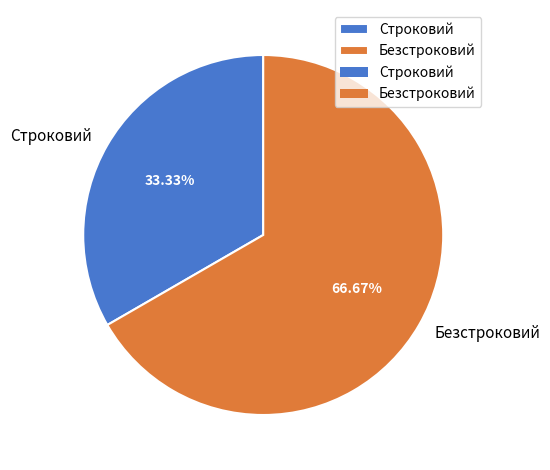

Which category has the smallest portion of the pie?

Строковий